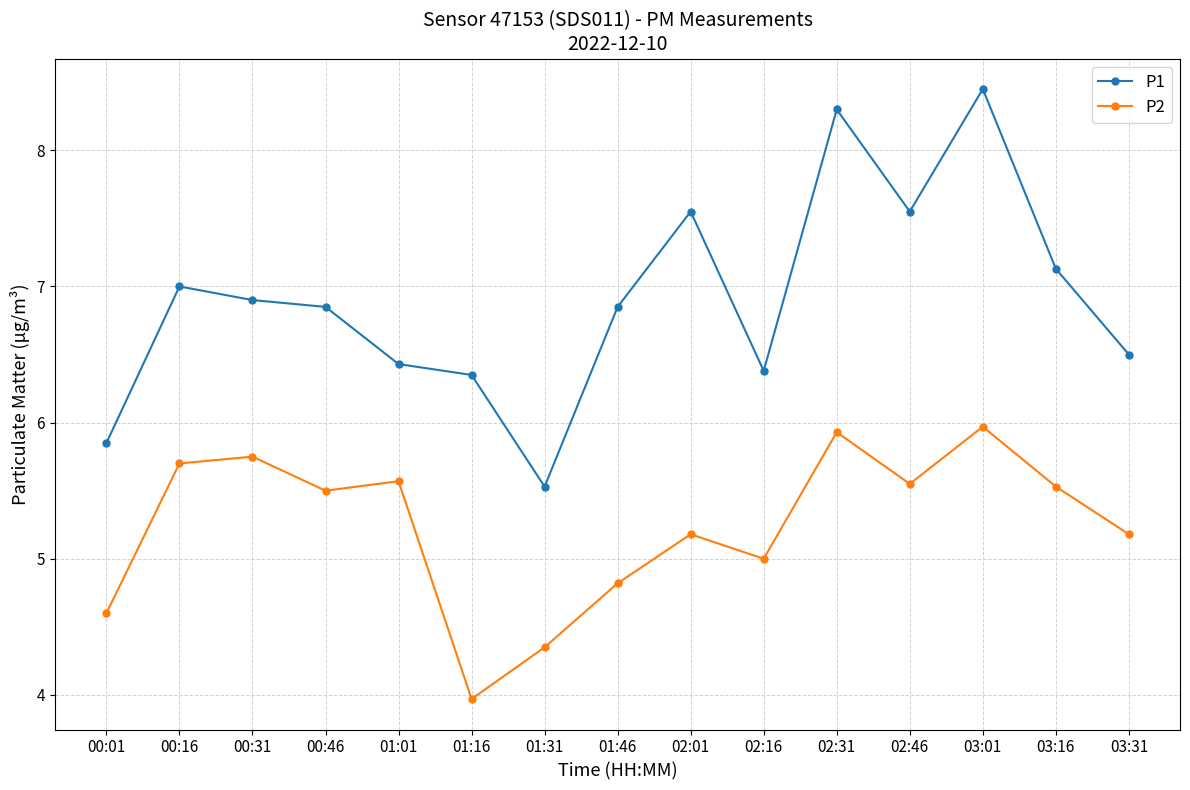

What is the average value of the P1 series?

6.9